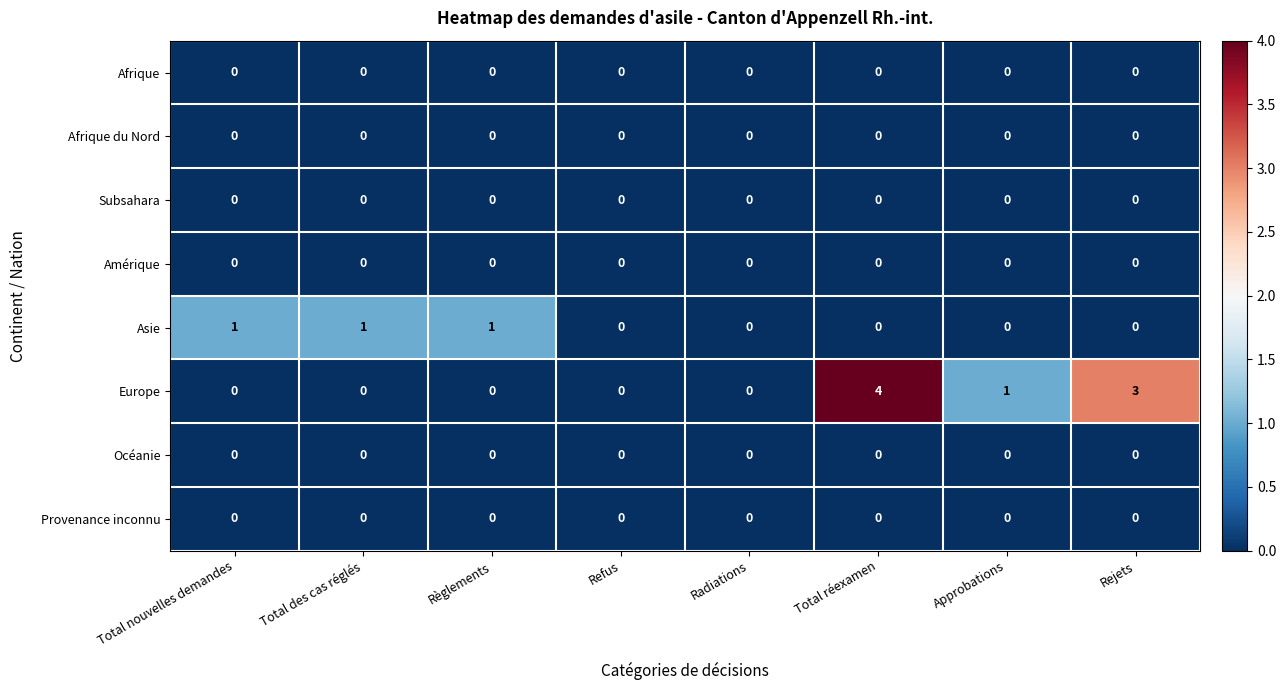

Which series has the widest spread of values?

Europe